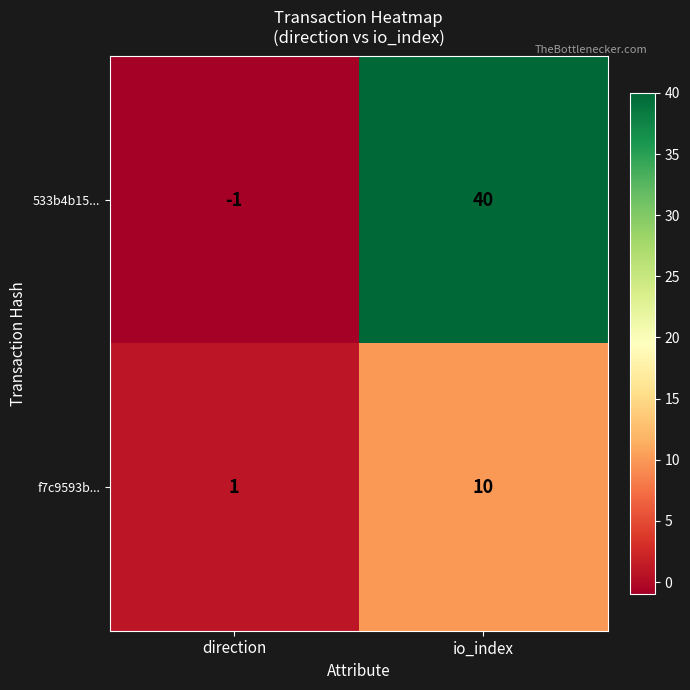

How many series are shown in this chart?

2